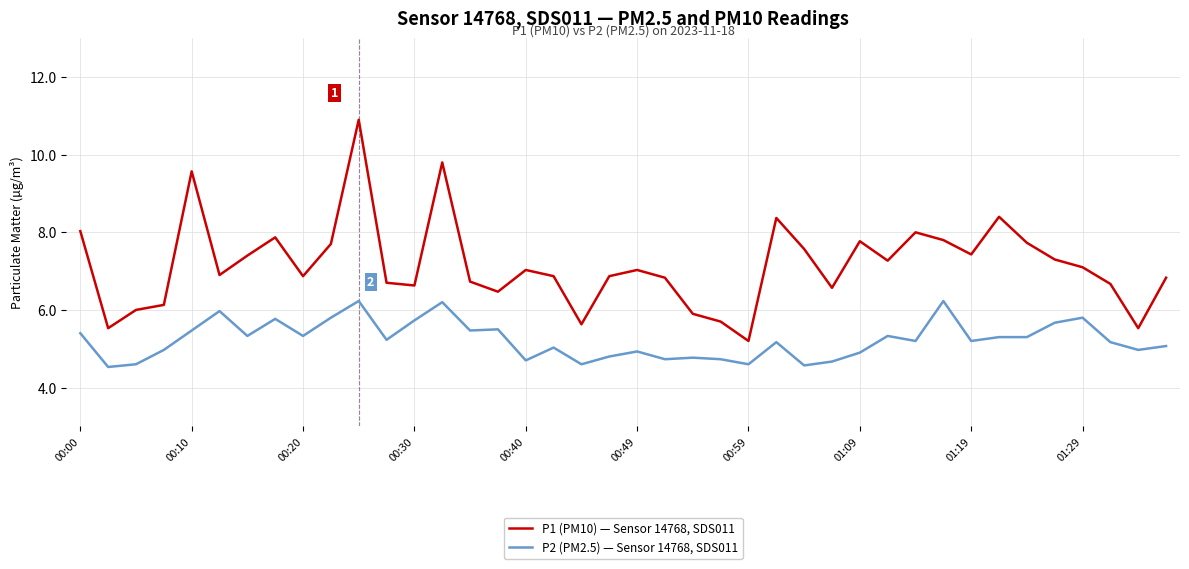

True or false: P2 (PM2.5) — Sensor 14768, SDS011 and P1 (PM10) — Sensor 14768, SDS011 intersect in this chart.

False